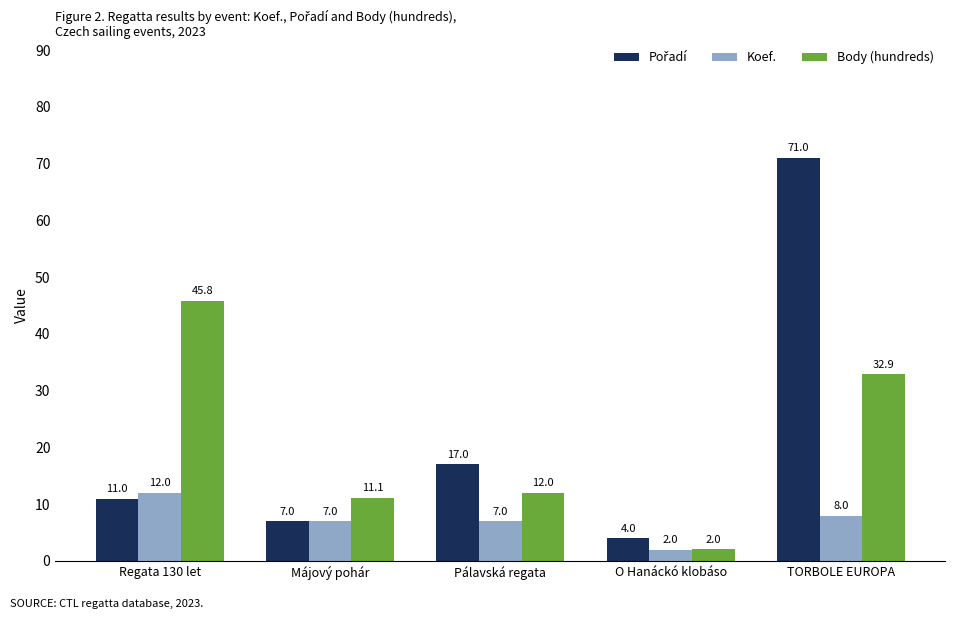

What is the spread (max minus min) of values at O Hanáckó klobáso?

2.0